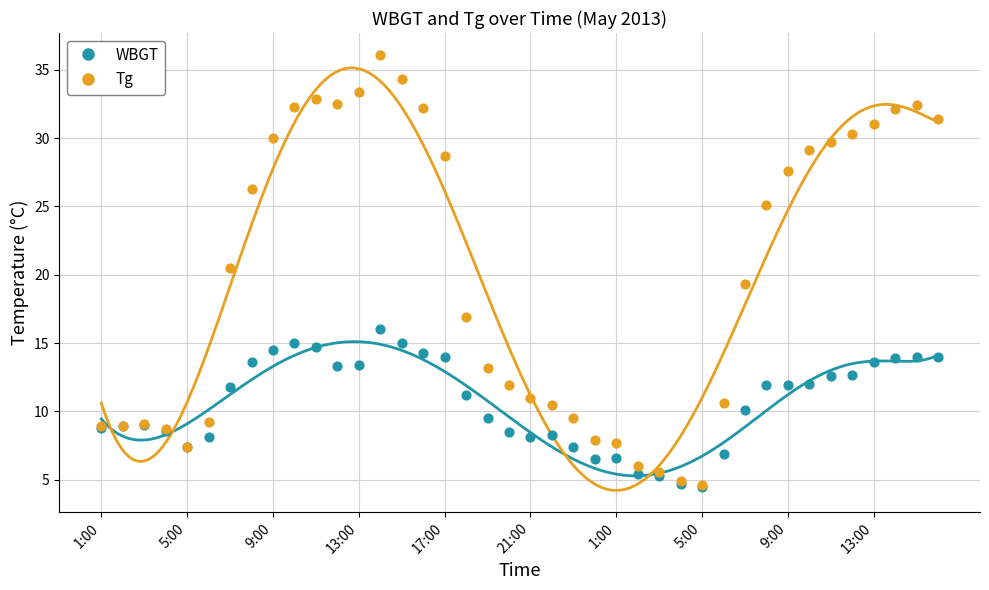

What are all the series names shown in the legend?

WBGT, Tg